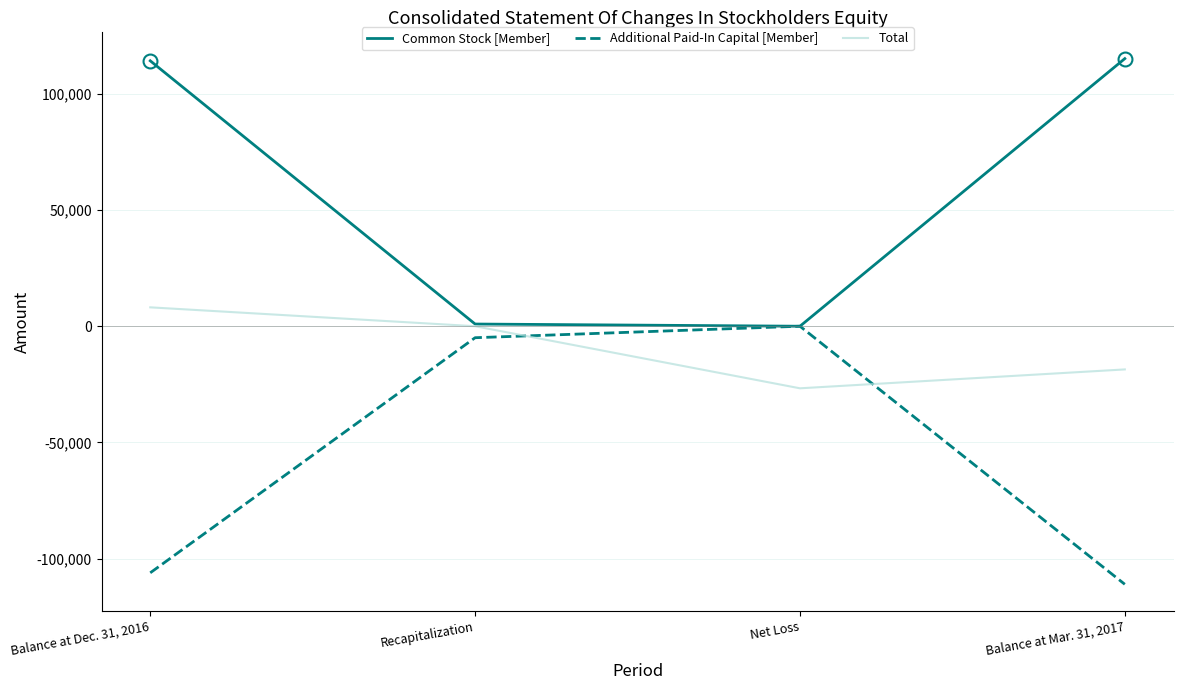

What is the spread (max minus min) of values at Net Loss?

26712